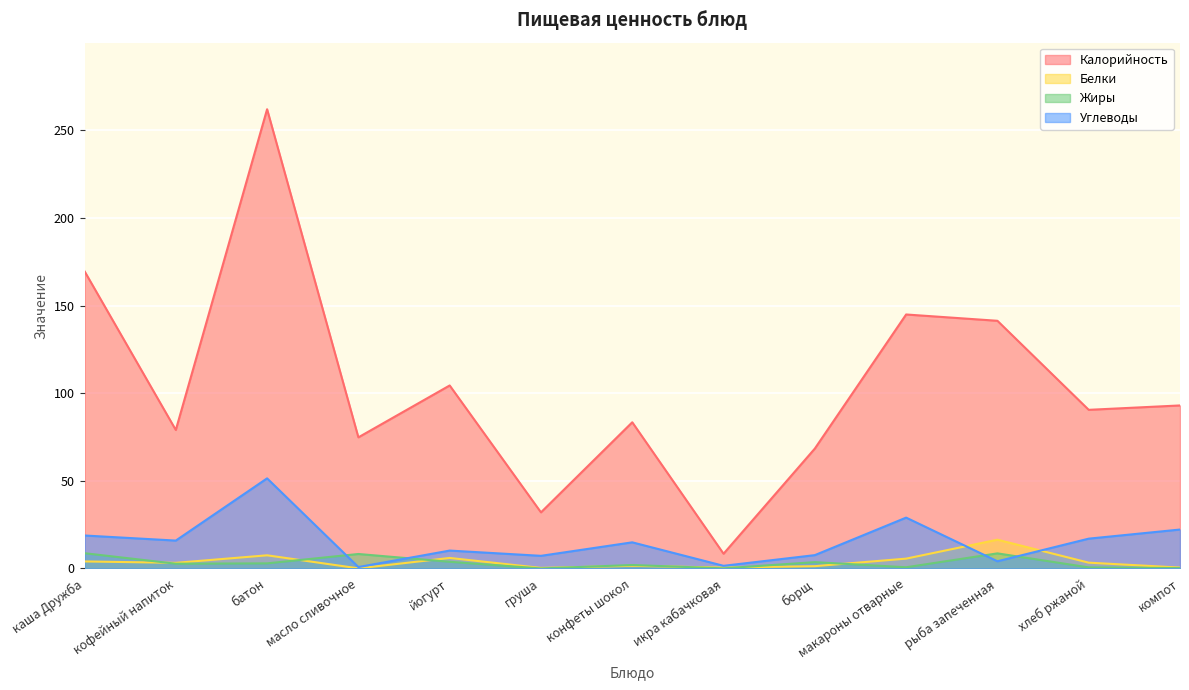

The value of Жиры at масло сливочное is 13.2. True or false?

False